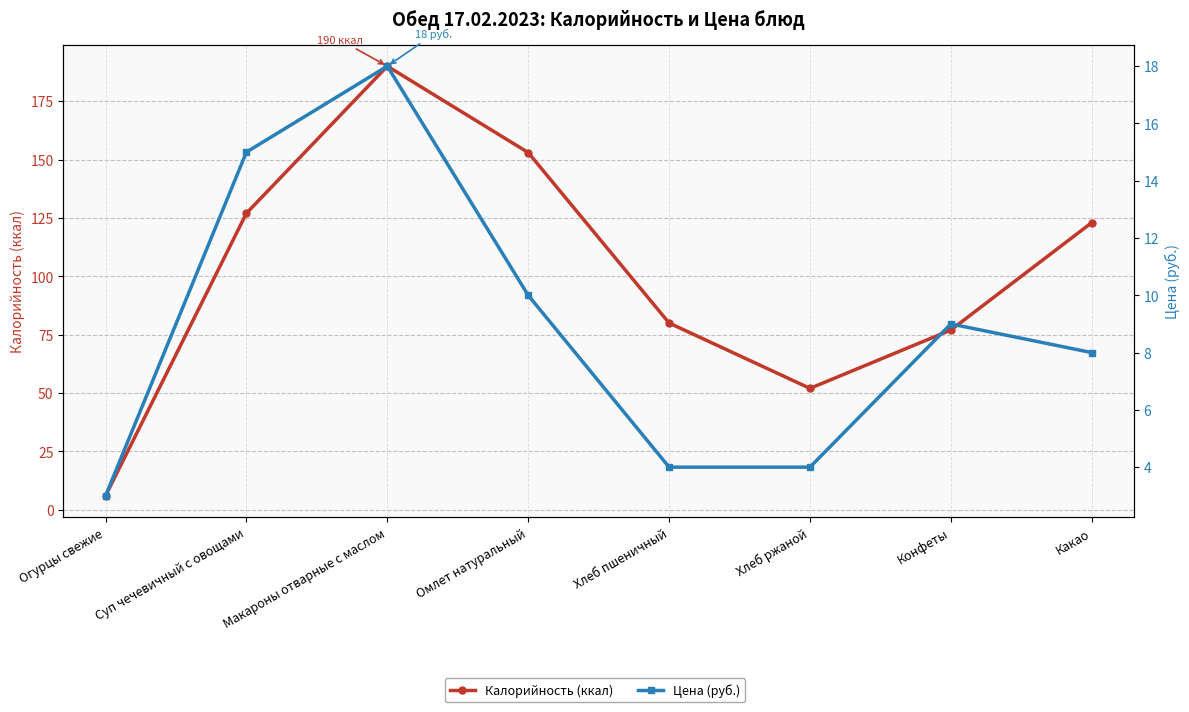

What is the difference between the highest and lowest values at Огурцы свежие?

3